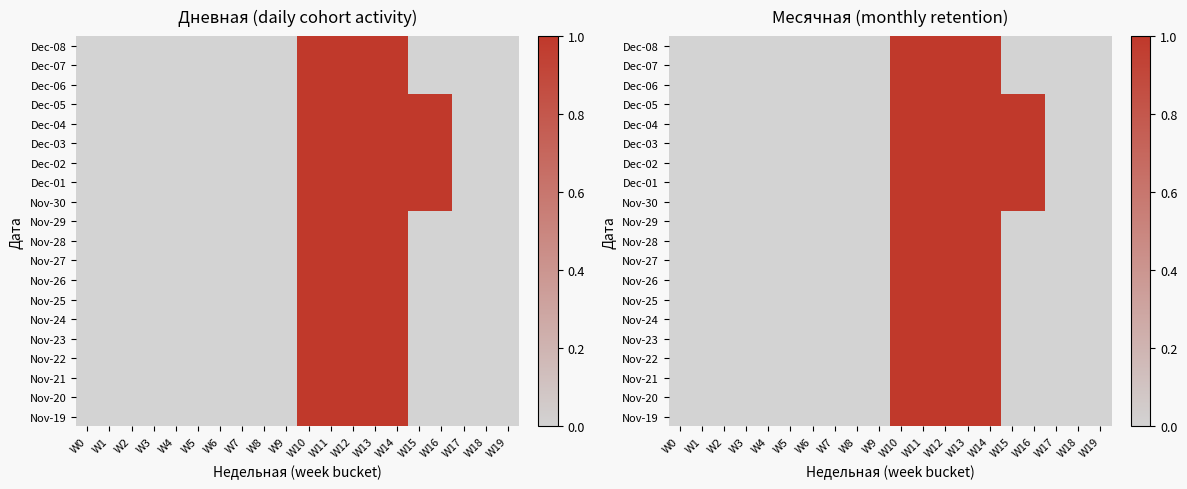

What is the total value across all series at W16?

6